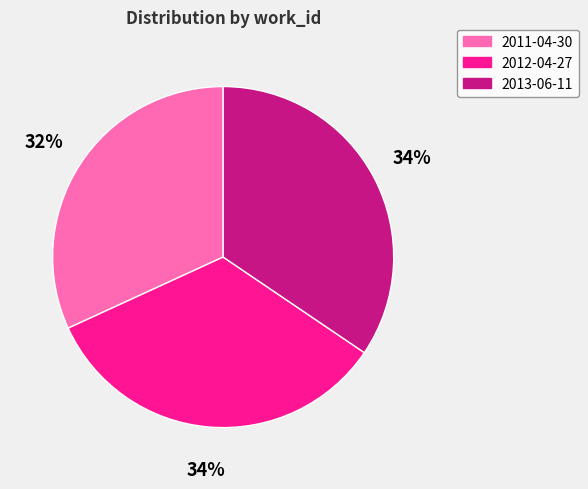

What is the smallest slice in the pie chart?

2011-04-30